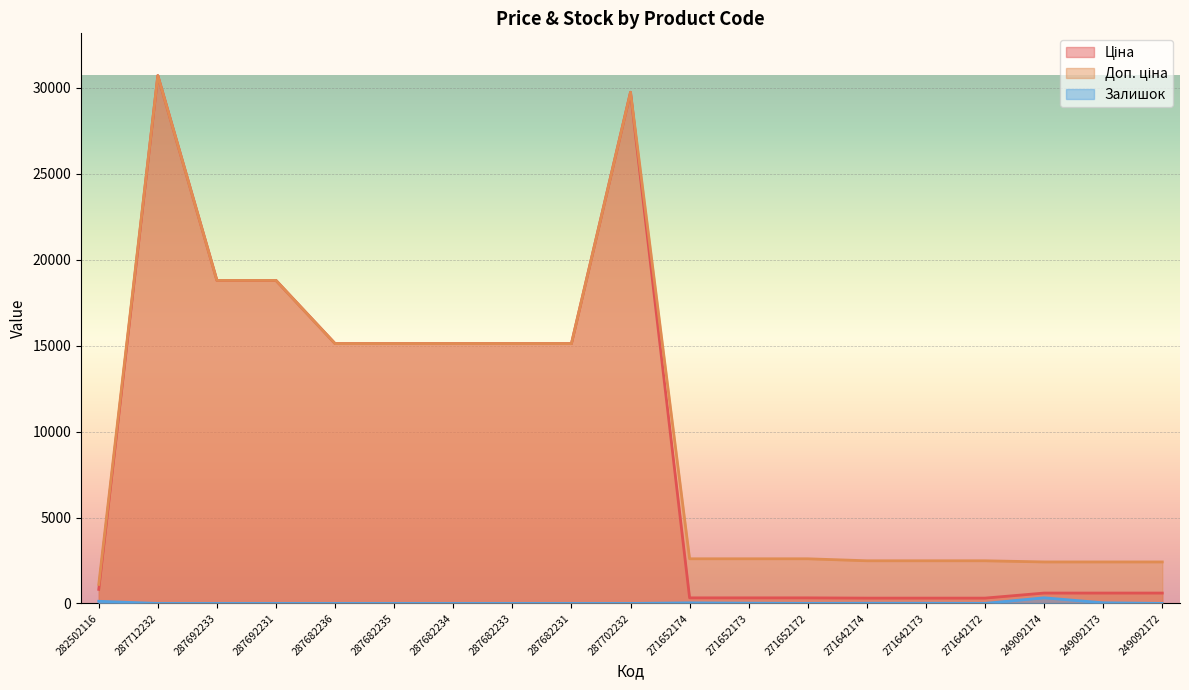

Rank the series at 271652172 from lowest to highest value.

Залишок, Ціна, Доп. ціна